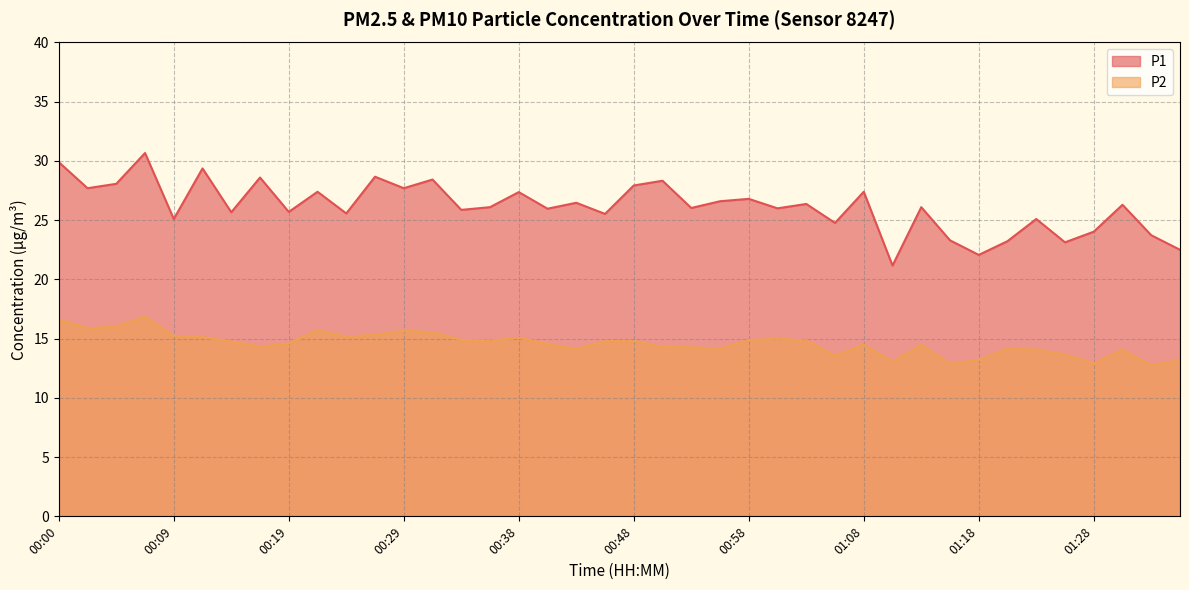

The value of P2 at 00:02 is 15.9. True or false?

True